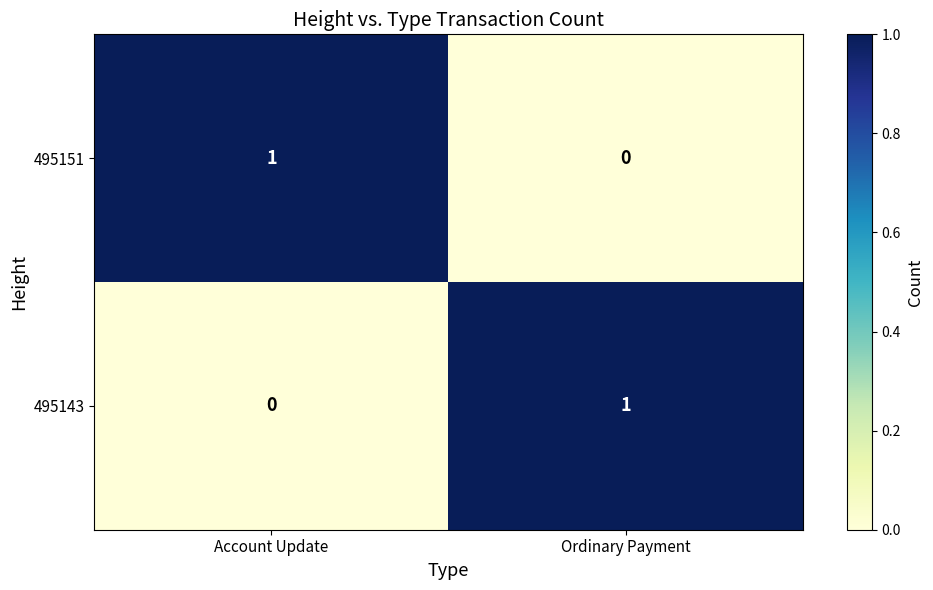

Is the value of 495151 at Ordinary Payment greater than the value of 495143 at Ordinary Payment?

No